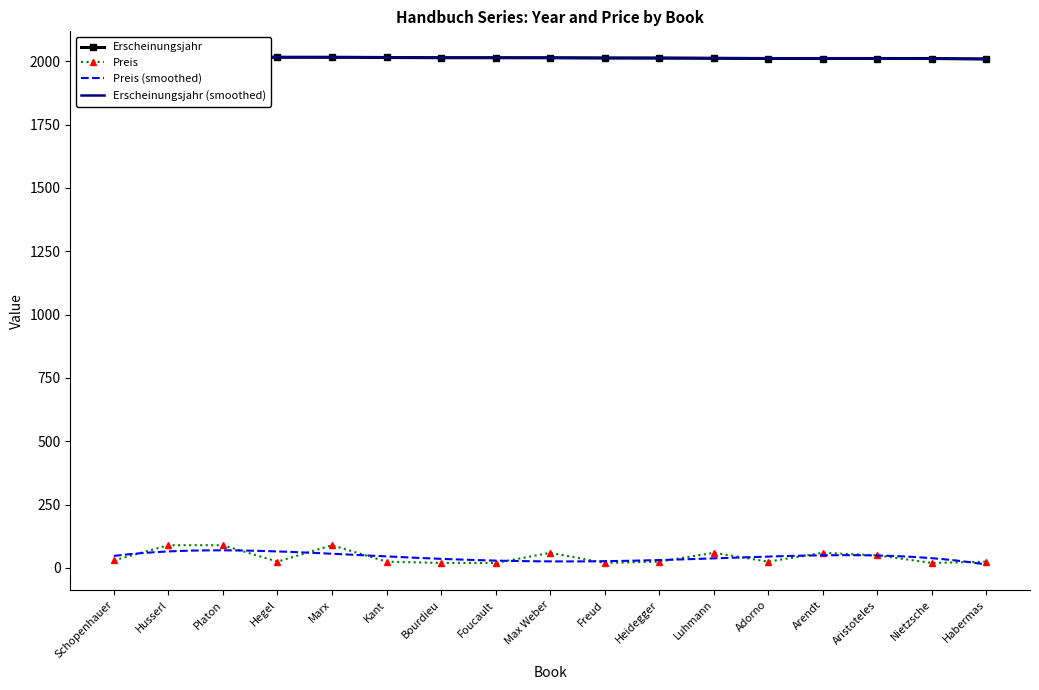

What is the sum of all Preis values?

734.2